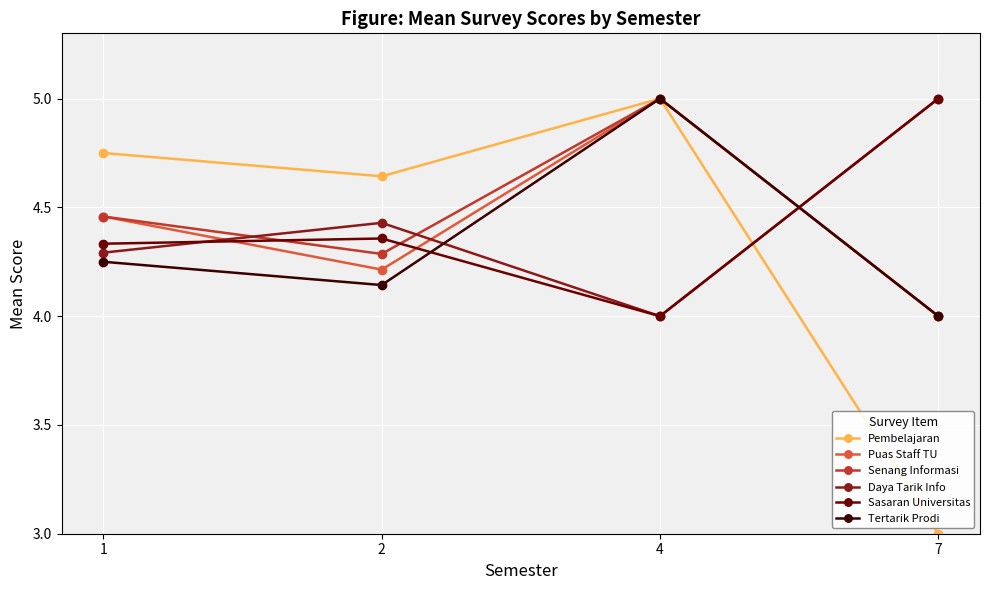

Does the chart have visible grid lines?

Yes